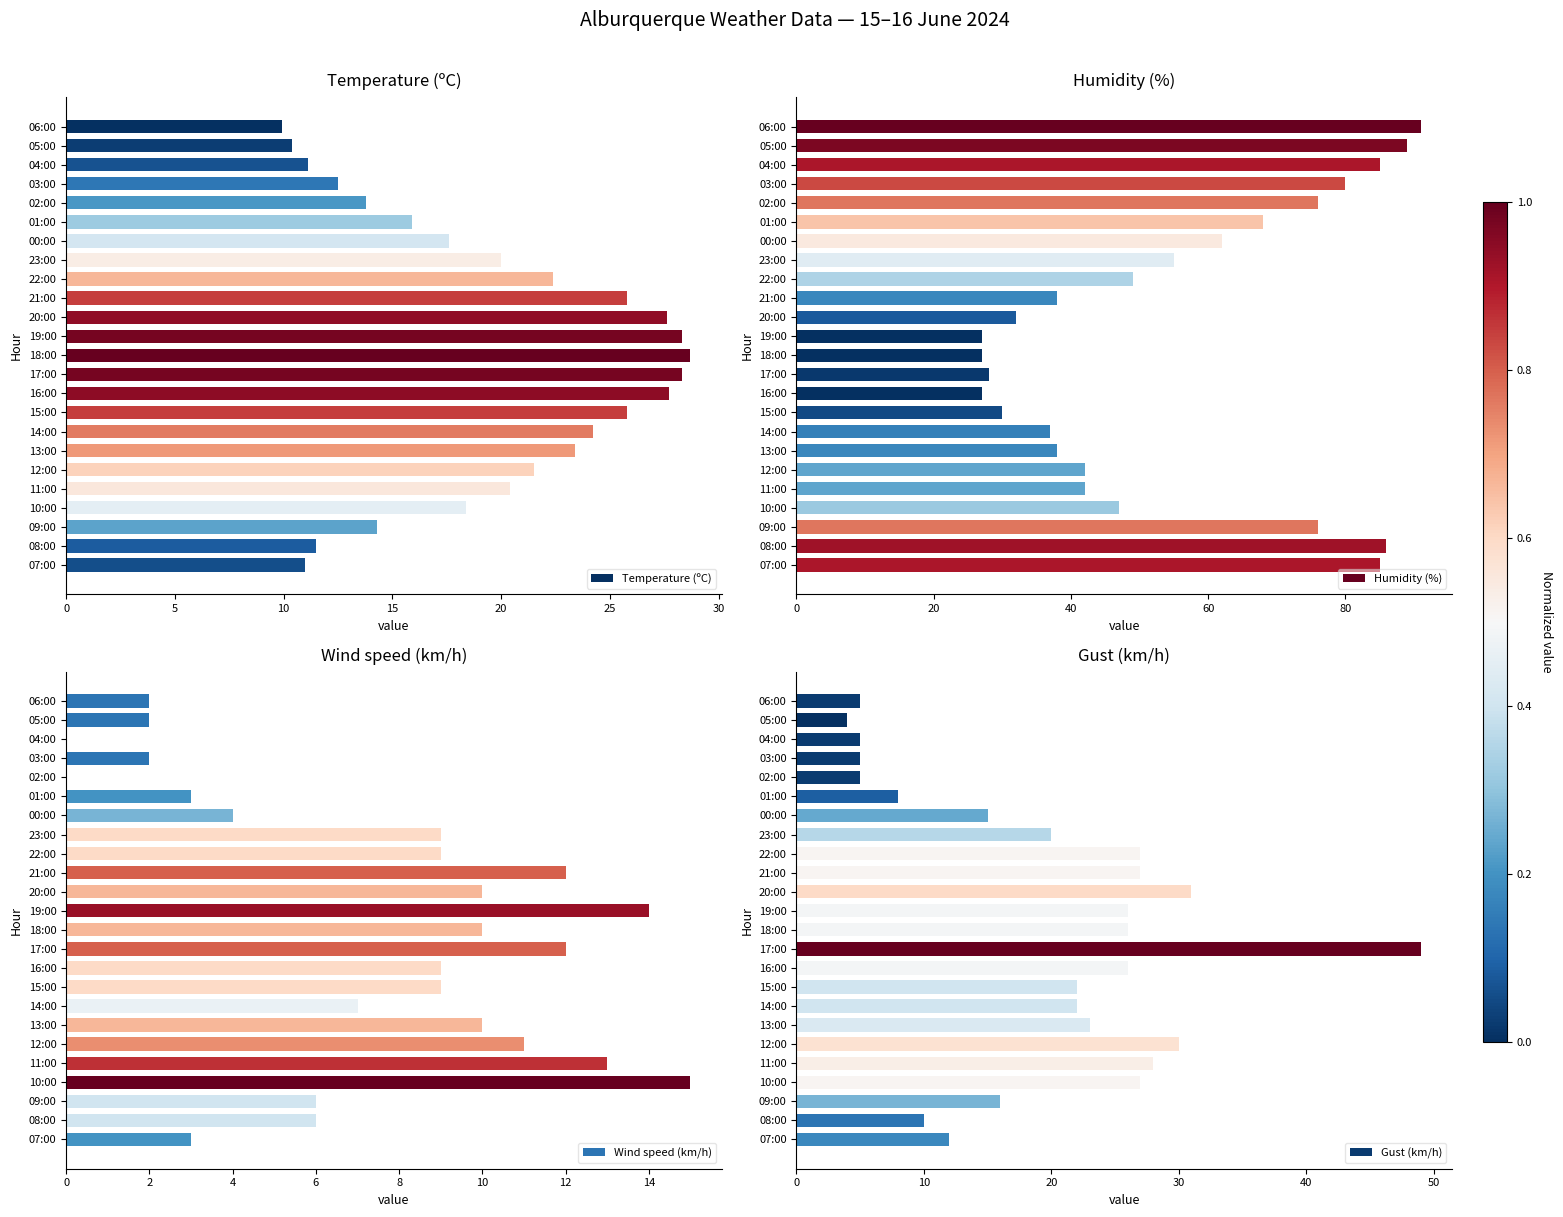

List the series in order of their peak value, highest first.

Humidity (%), Gust (km/h), Temperature (ºC), Wind speed (km/h)